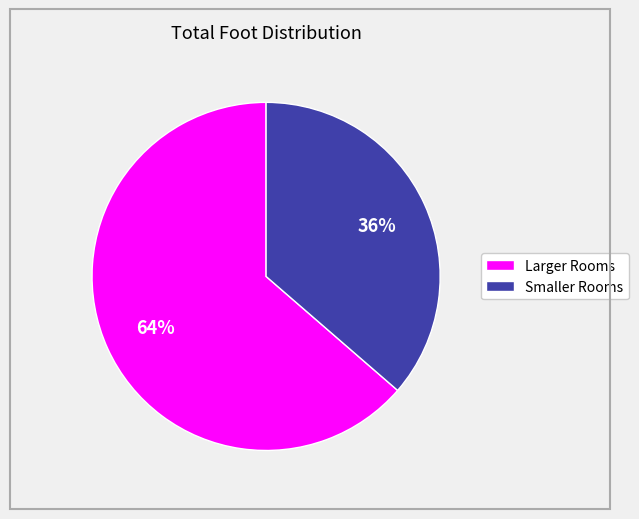

Is there a majority slice in this chart?

Yes